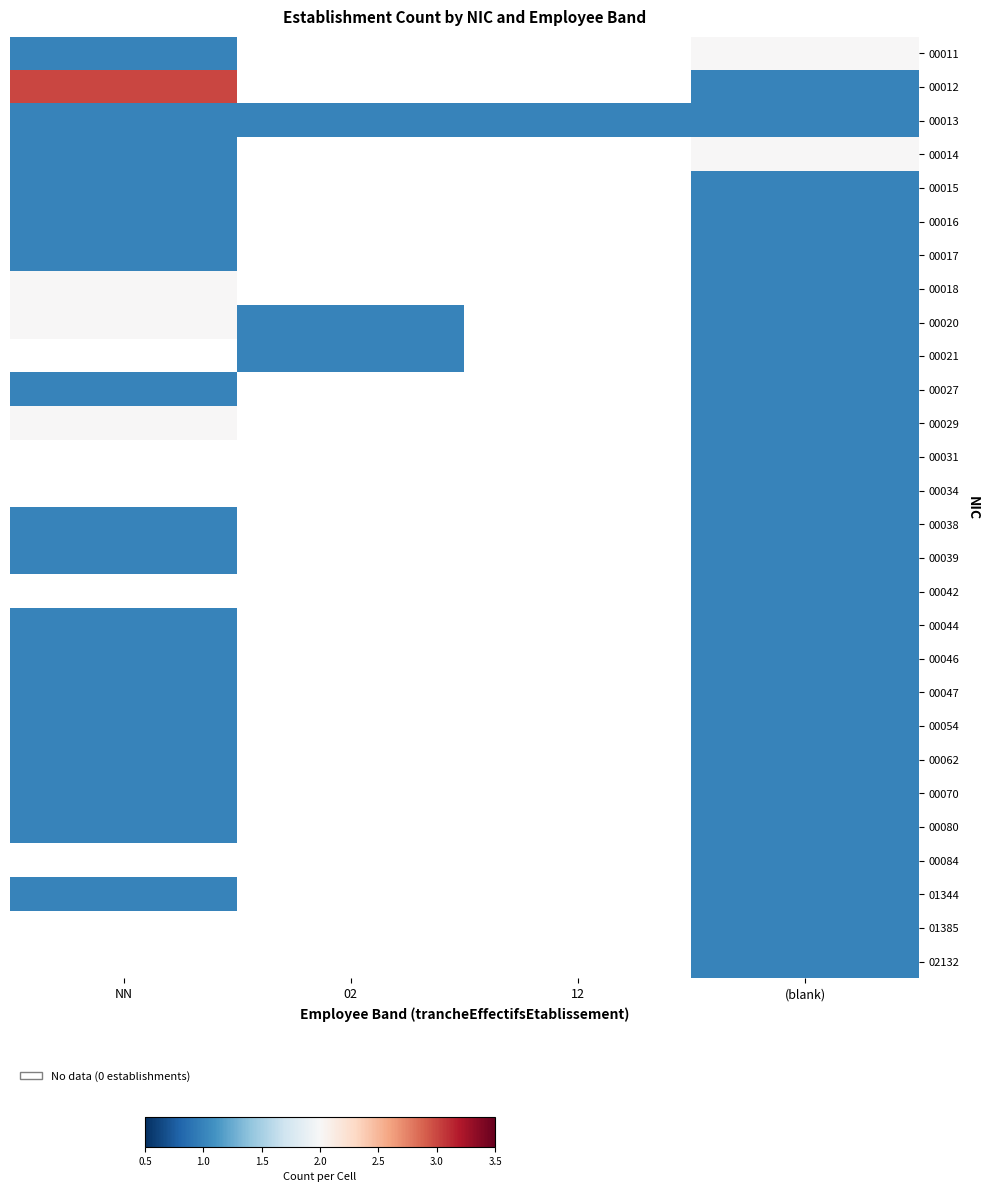

What is the maximum value for 00017?

1.0